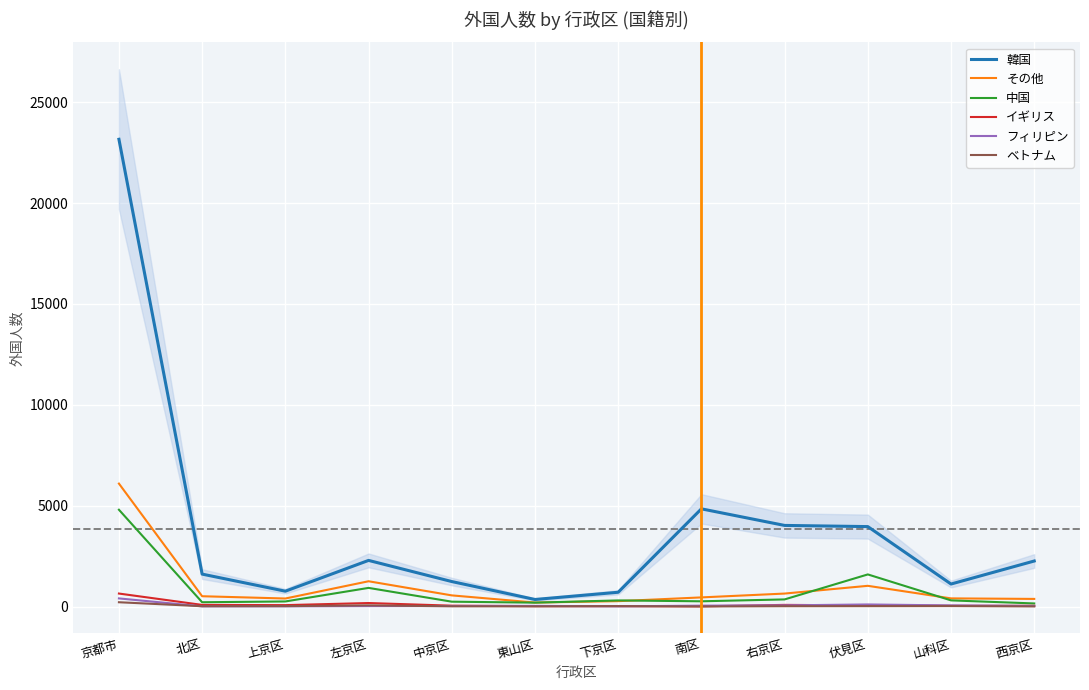

How many values in the イギリス series are below 59?

6